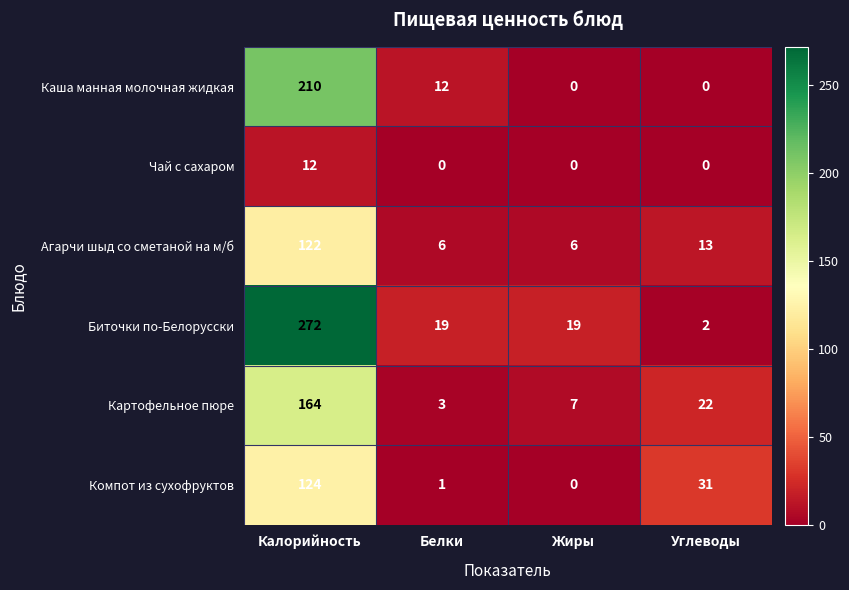

Is it true that Агарчи шыд со сметаной на м/б equals 11 at Жиры?

False